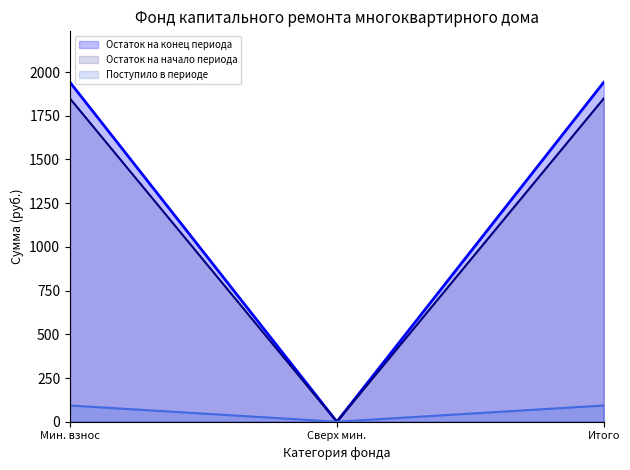

Which series changed the most between Мин. взнос and Сверх мин.?

Остаток на конец периода